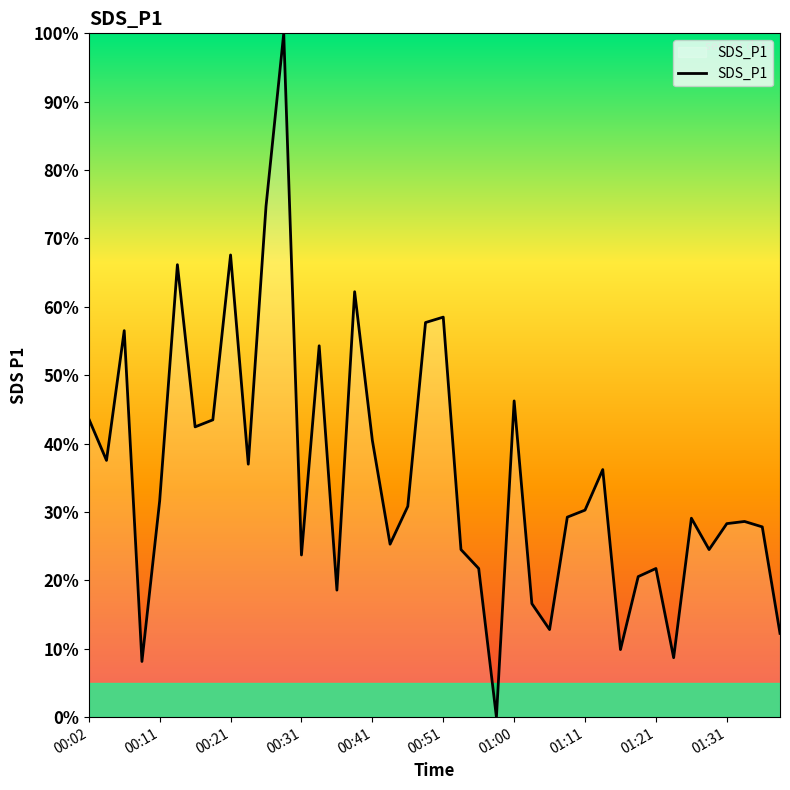

What is the greatest value displayed?

100.0